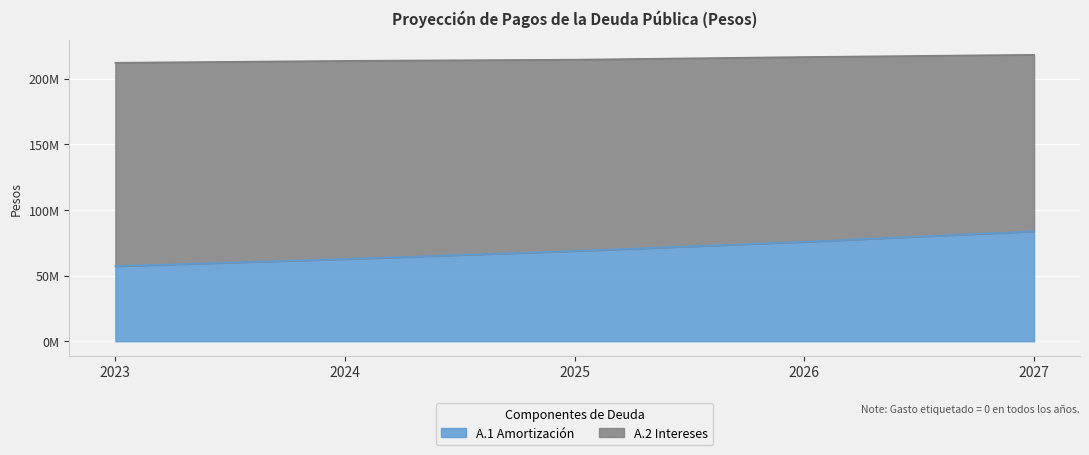

True or false: A.1 Amortización and A.2 Intereses cross at least once.

False